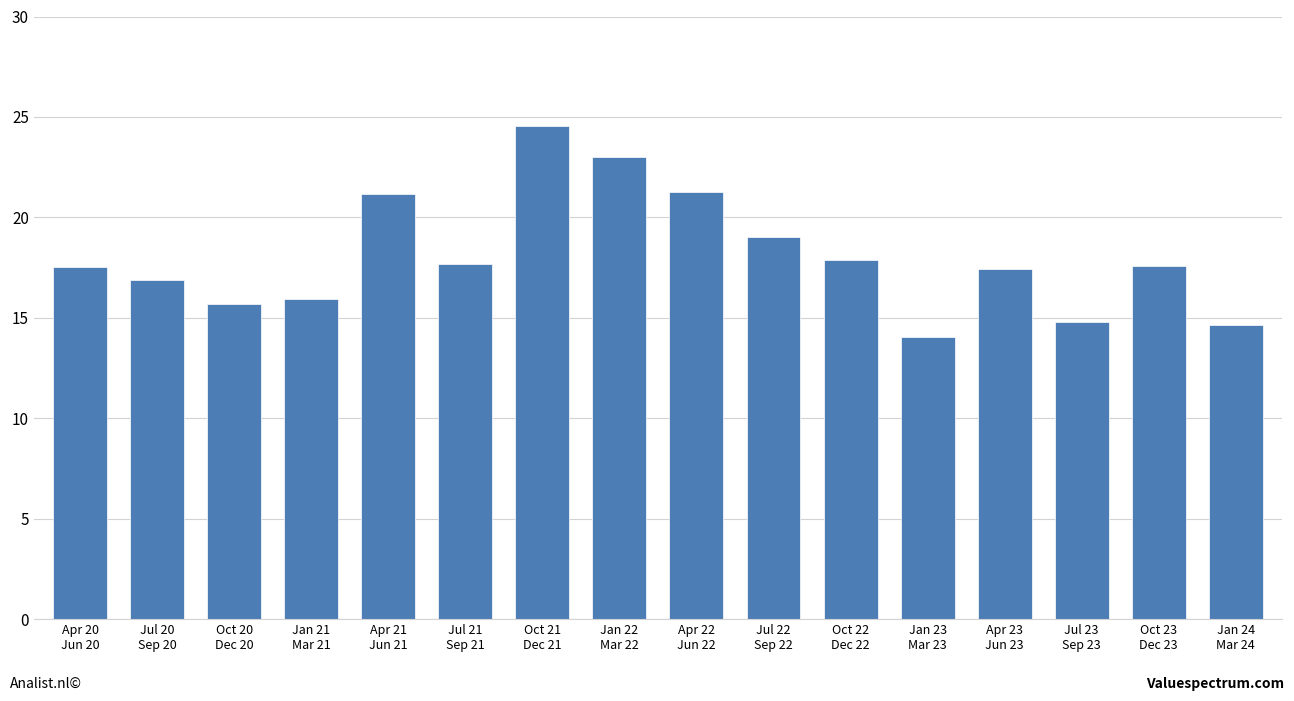

Are the bars horizontal?

No